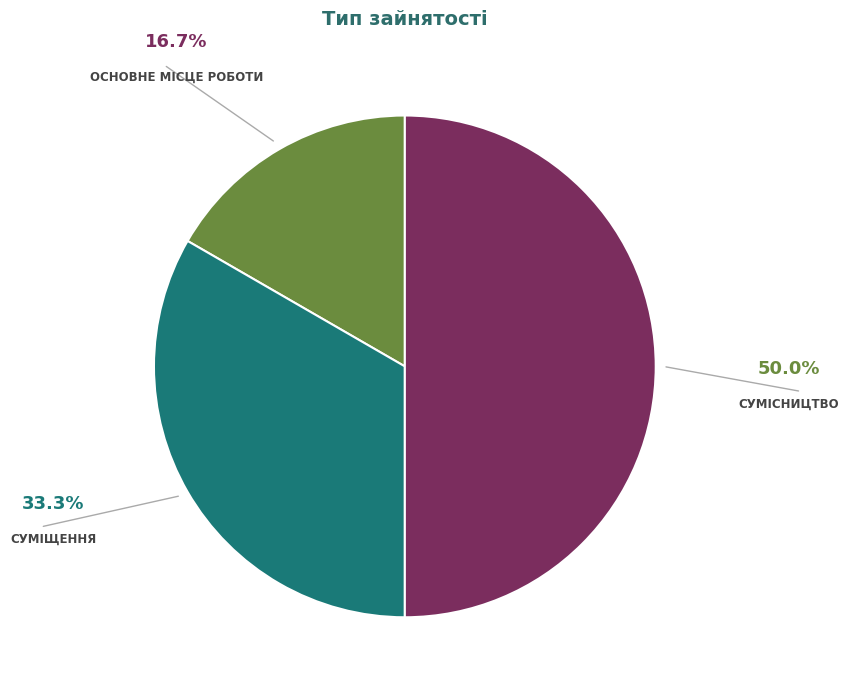

Count the number of slices in the pie.

3